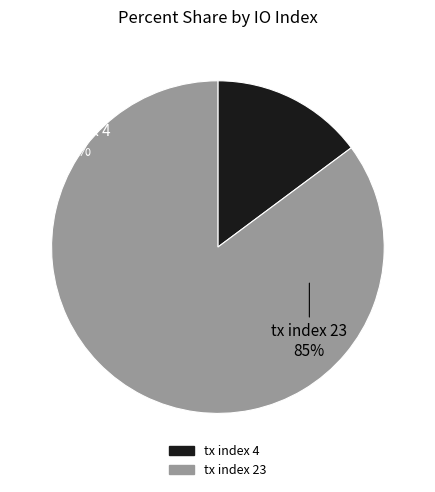

What percentage is the tx index 4 slice, to the nearest percent?

15%